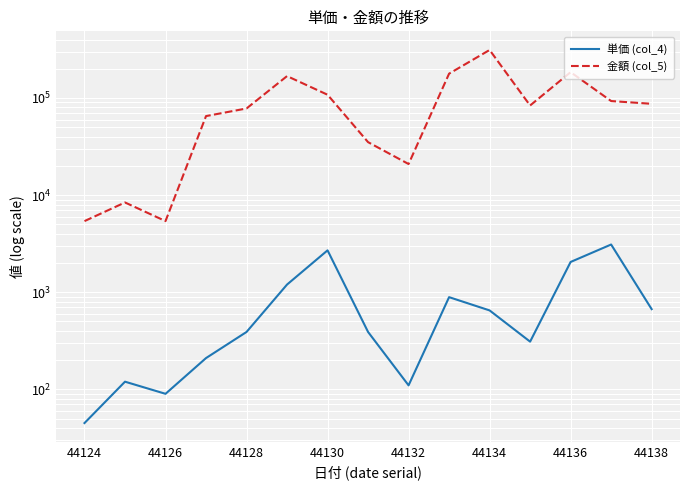

Is the value of 金額 (col_5) at 44128 greater than the value of 単価 (col_4) at 44136?

Yes